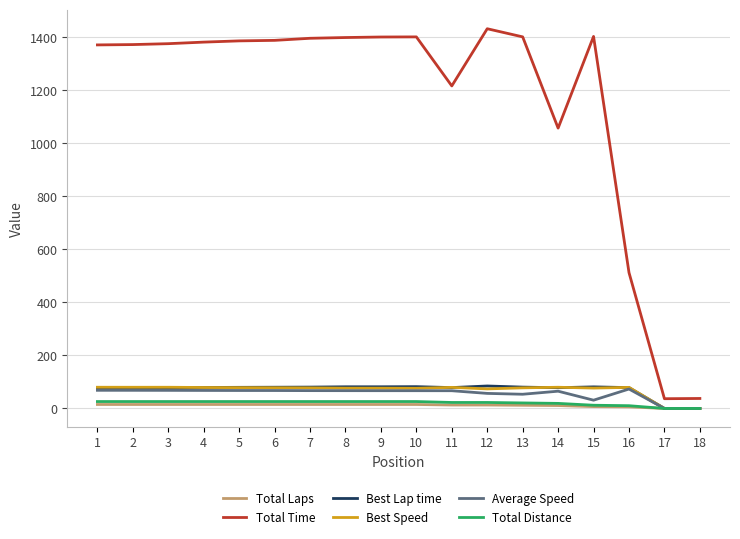

True or false: Total Distance and Total Time intersect in this chart.

False